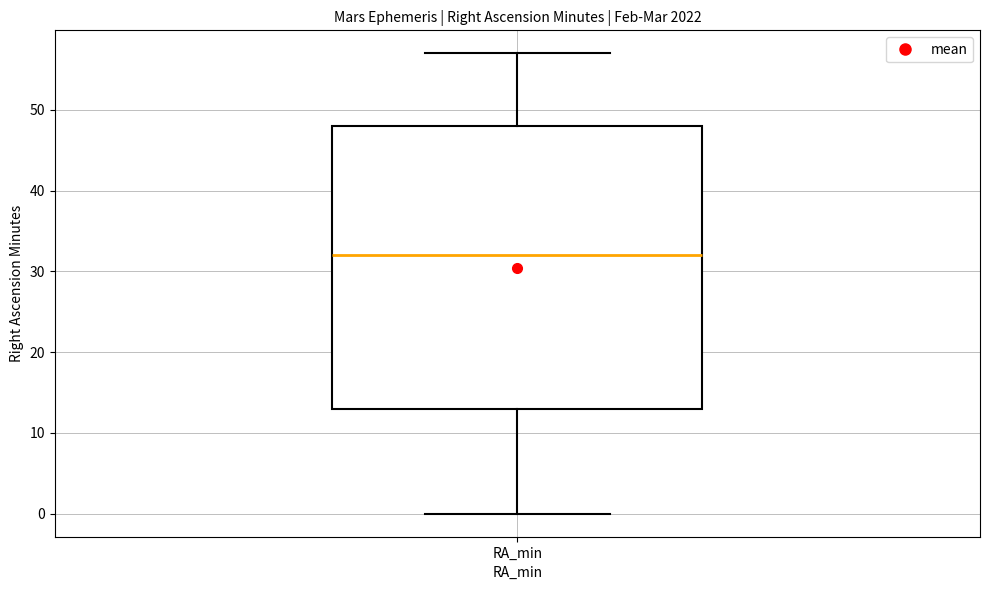

Transcribe this box plot: give where the median line is, the range the box spans, and where the two whiskers end, as read against the y-axis. The values are not printed on the chart, so give them approximately, as read against the axis.

median 32, box 13 to 48, whiskers 0 to 57